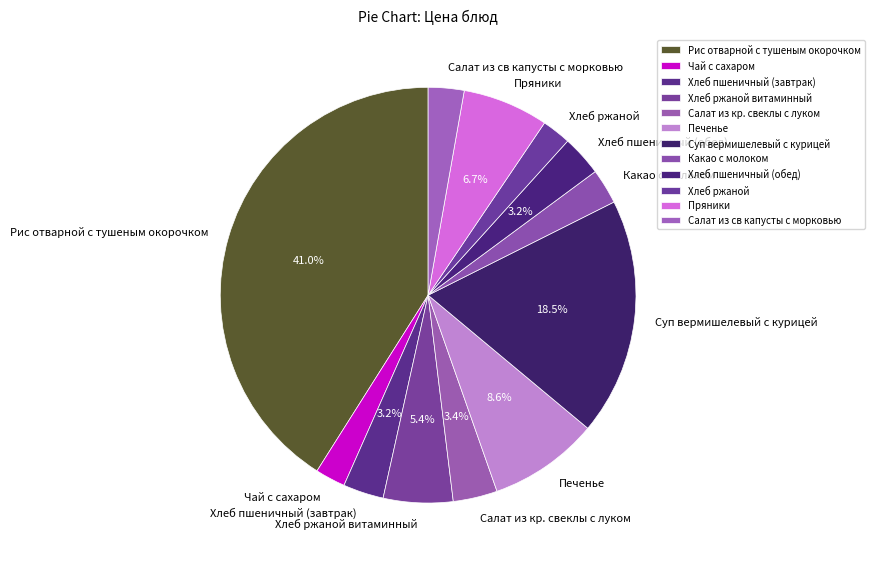

Which has a higher value, Салат из св капусты с морковью or Печенье?

Печенье